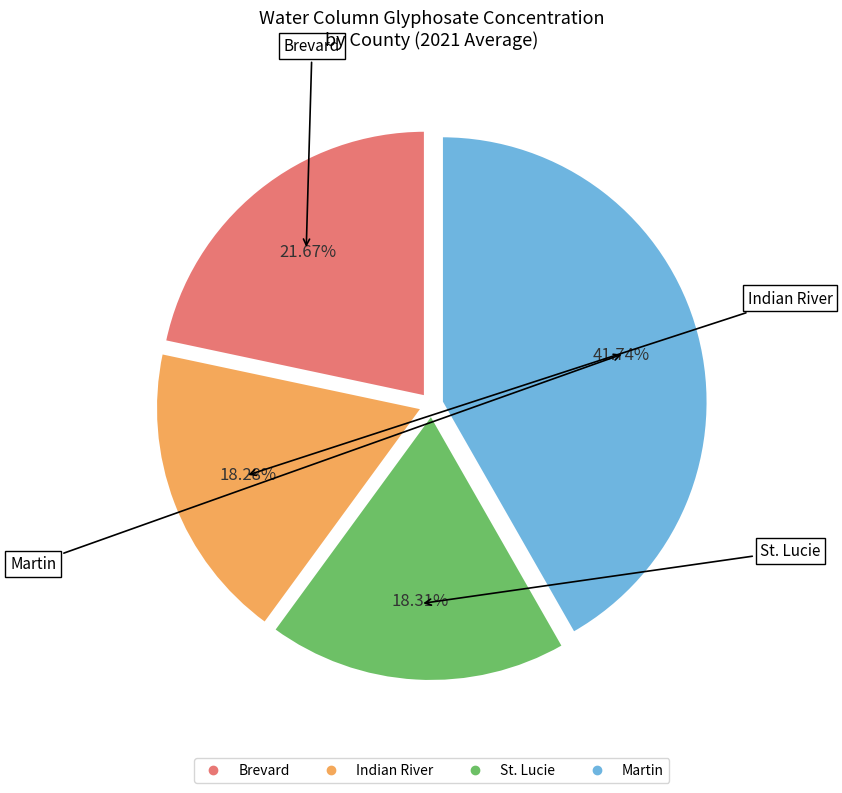

What is the total percentage of Martin and Brevard?

63.4%